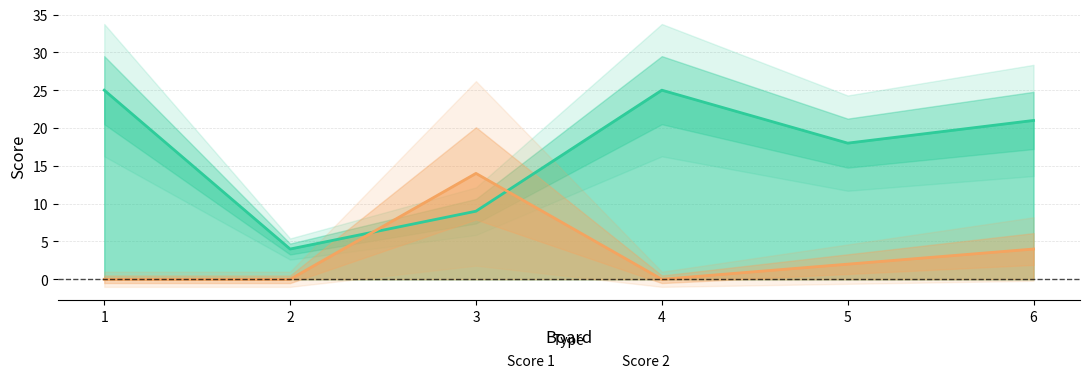

What is the average value of the Score 2 series?

3